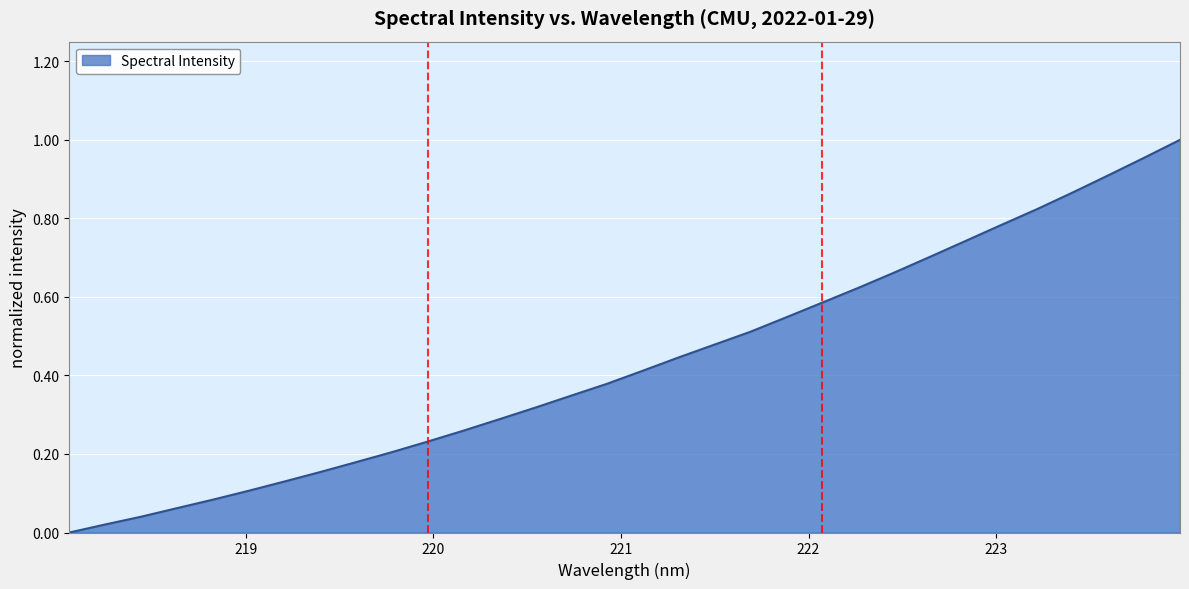

How many lines are shown in the chart?

1